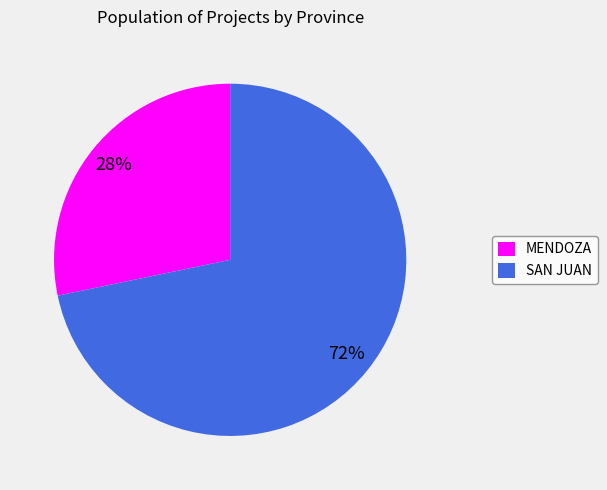

Is it true that MENDOZA is 37% of the pie?

False